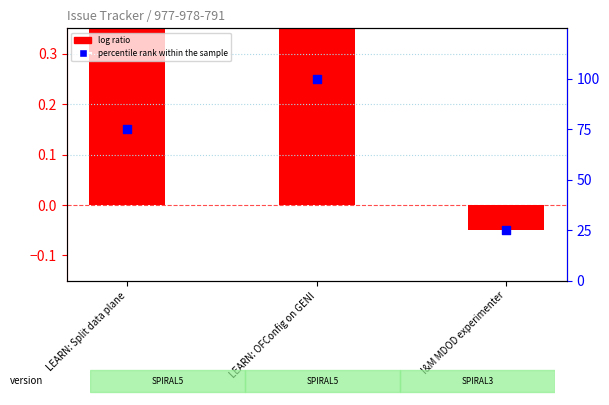

At which category is the sum across all series the highest?

LEARN: OFConfig on GENI